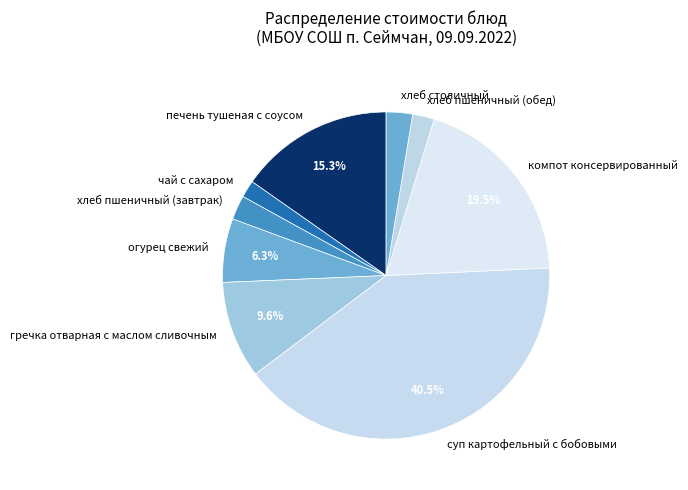

True or false: хлеб пшеничный (обед) accounts for 2% of the total.

True